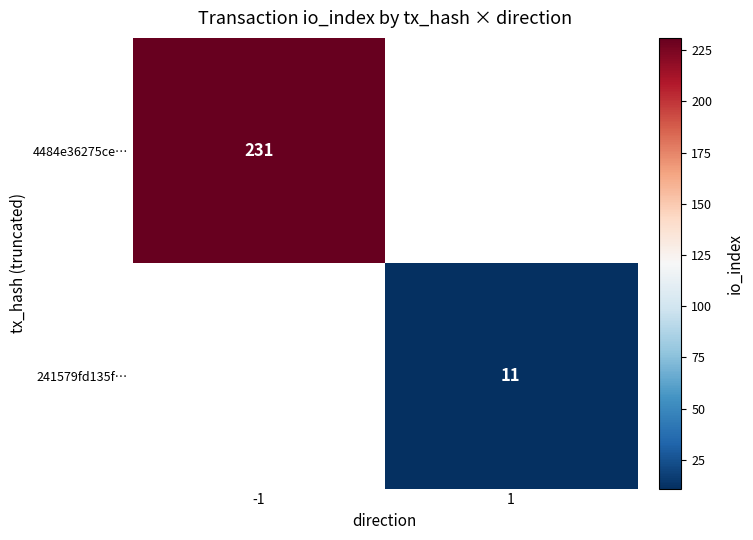

Is it true that 241579fd135f… equals 7 at 1?

False